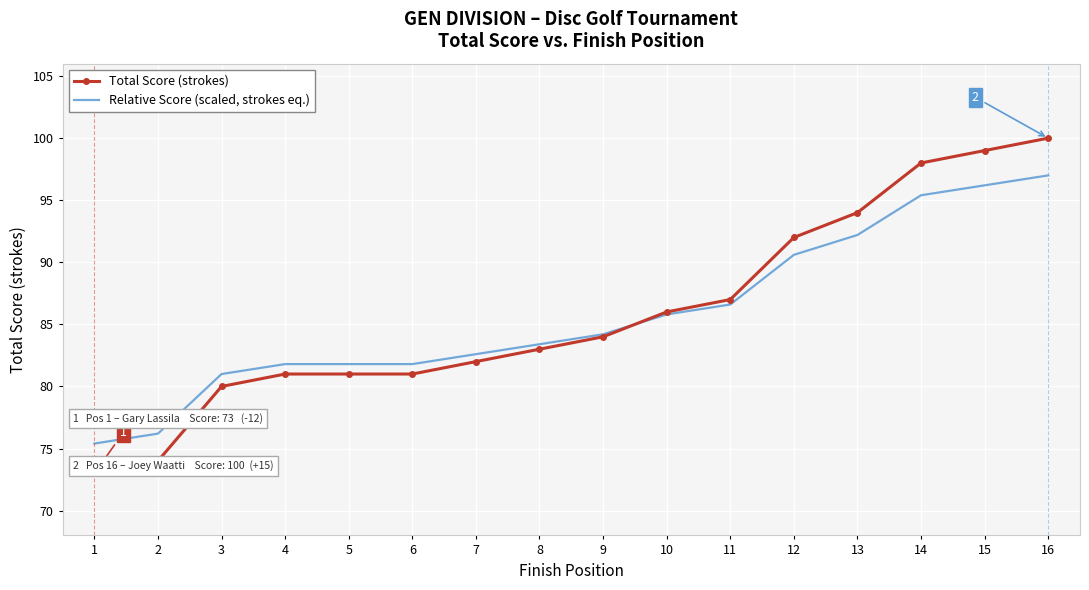

At 4, list the series in order from smallest to largest.

Total Score (strokes), Relative Score (scaled, strokes eq.)